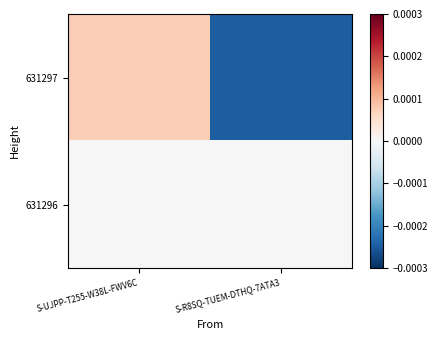

Reading right to left, transcribe all the data shown in this chart.

631297: S-R8SQ-TUEM-DTHQ-7ATA3=-0.0	S-UJPP-T255-W38L-FWV6C=0.0
631296: S-R8SQ-TUEM-DTHQ-7ATA3=0.0	S-UJPP-T255-W38L-FWV6C=0.0